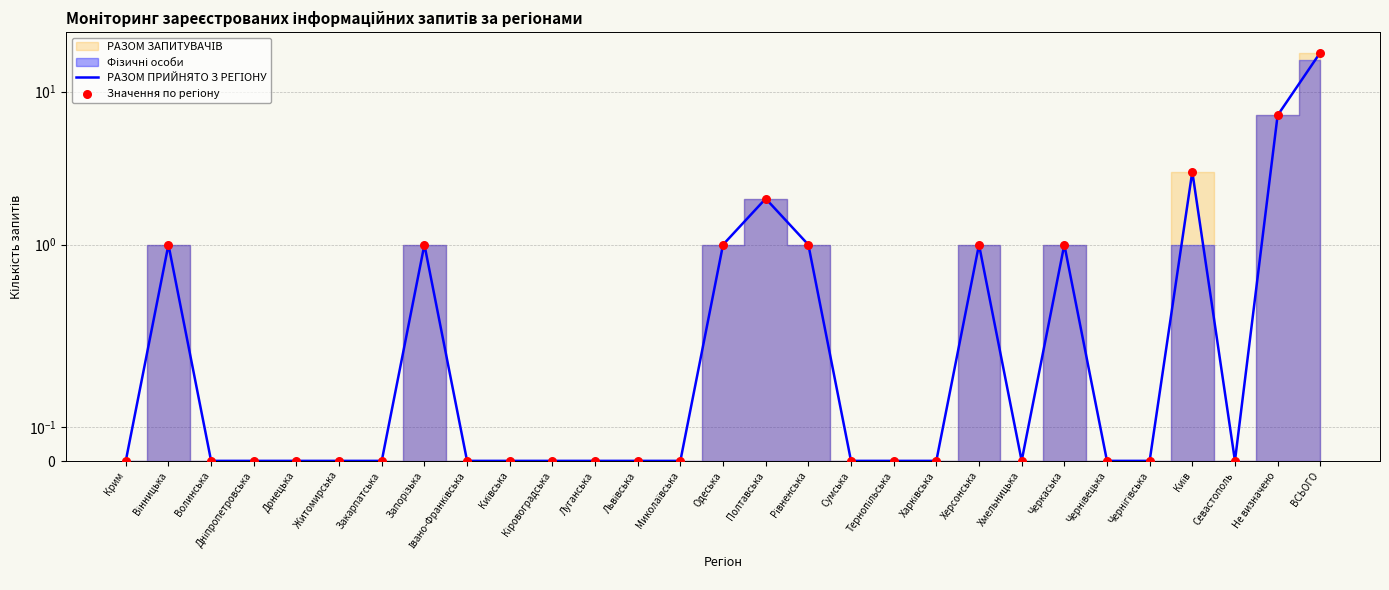

At how many categories does at least one series exceed 4?

2